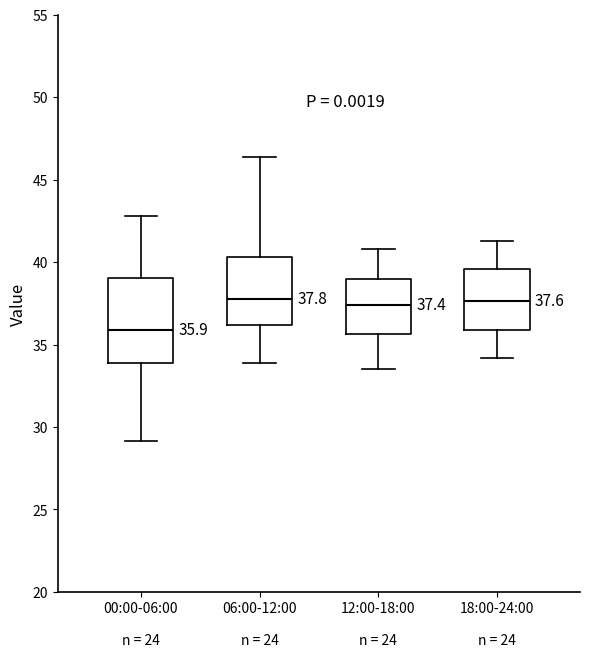

Which box has the lowest median line?

00:00-06:00